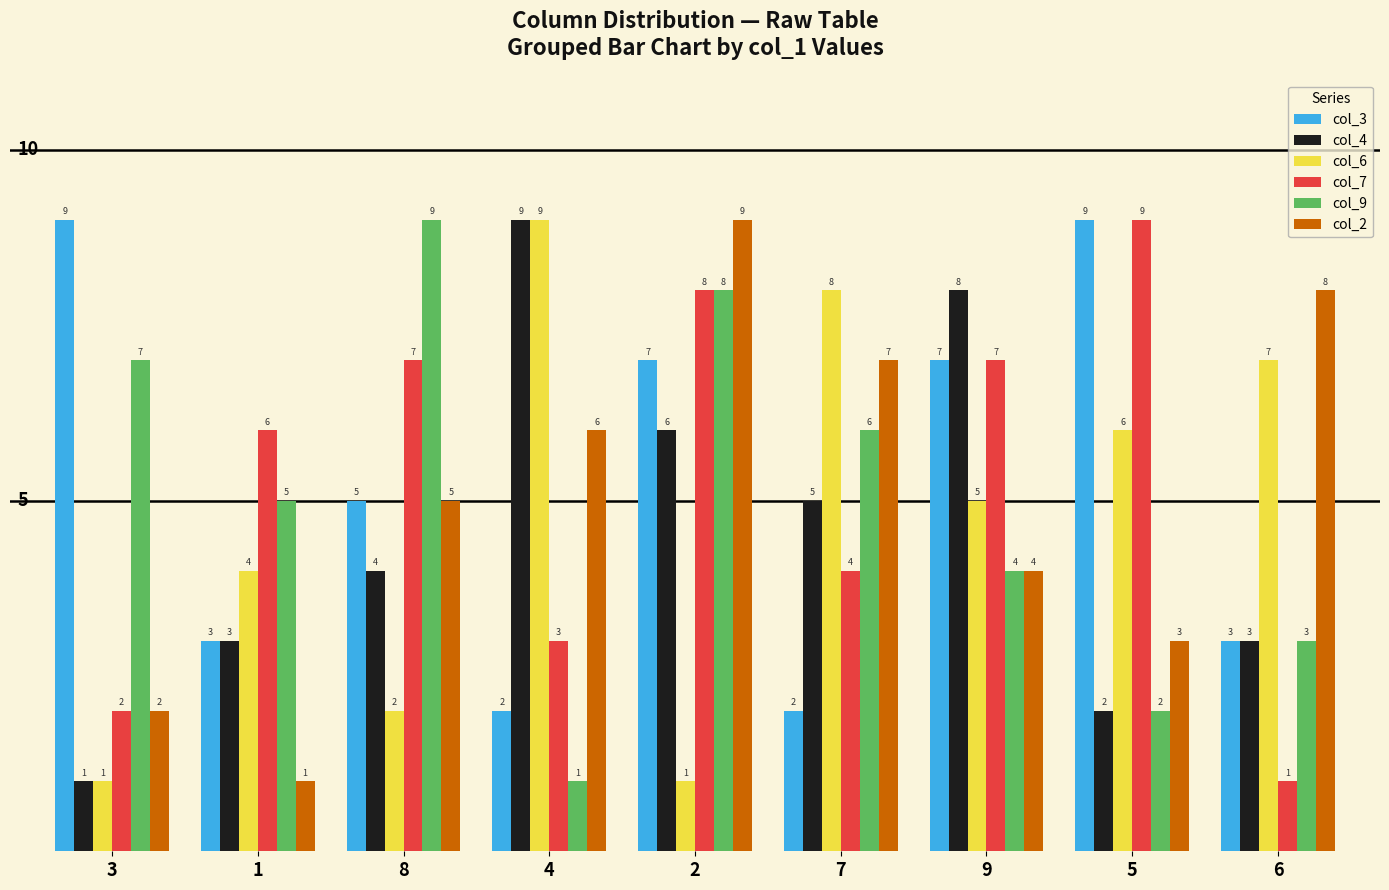

How many groups of bars are there?

9